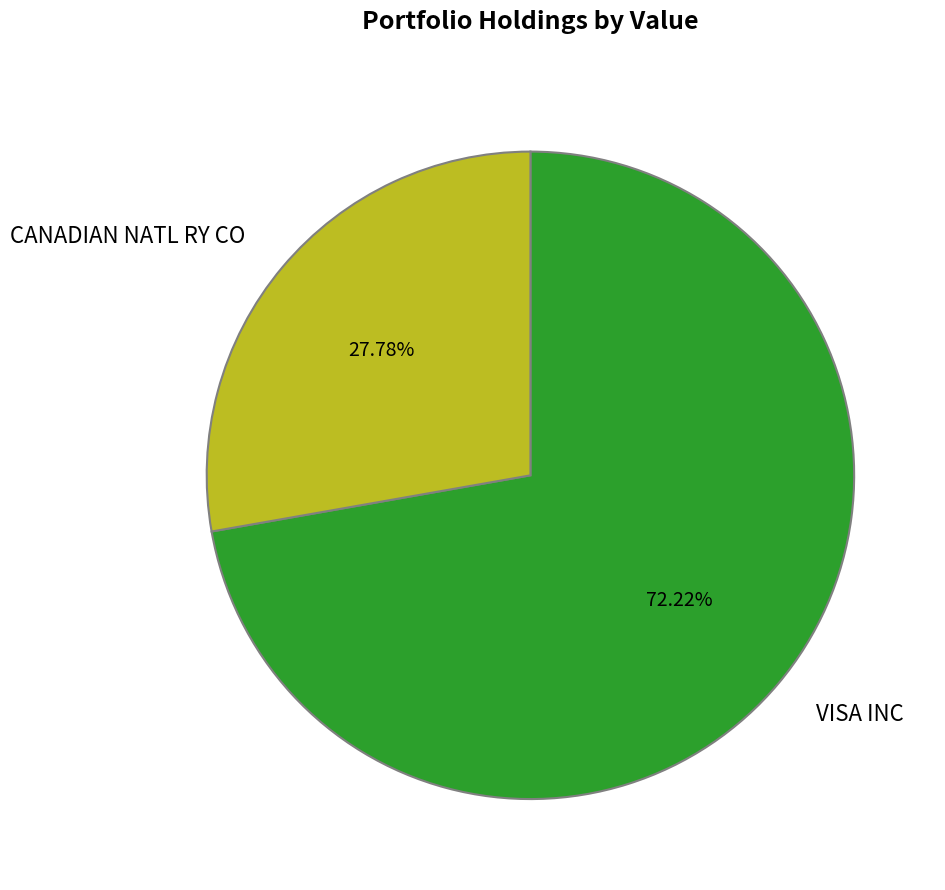

Combined, do CANADIAN NATL RY CO and VISA INC account for over 50%?

Yes